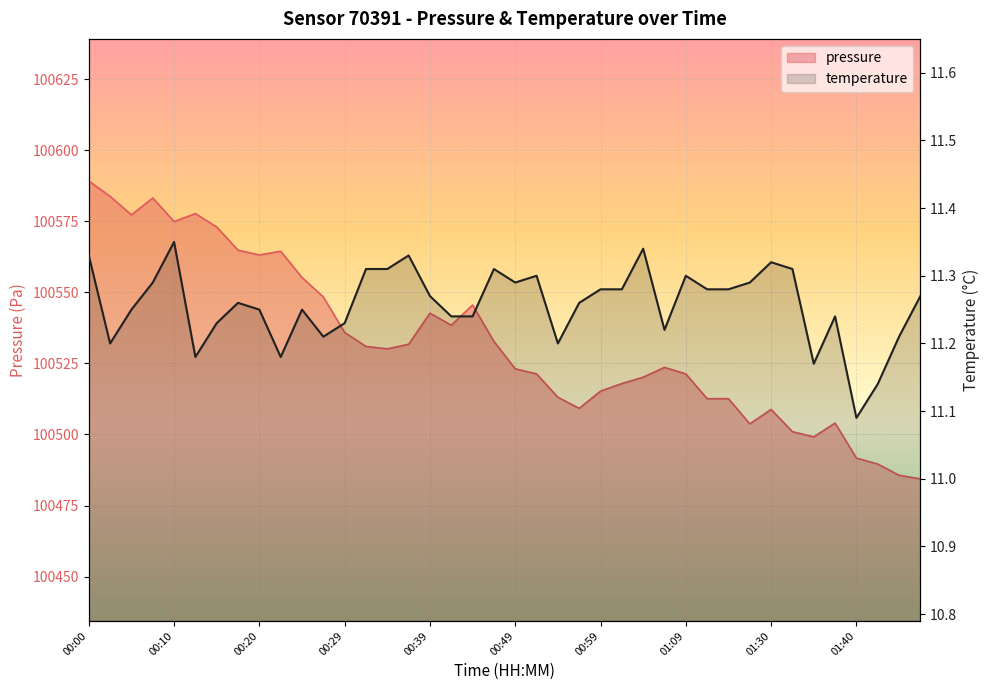

True or false: temperature and pressure cross at least once.

False